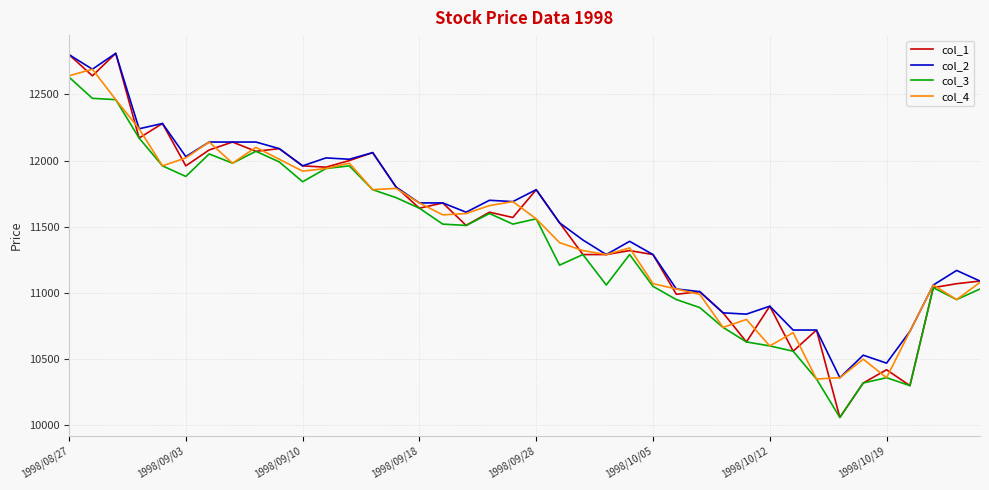

What is the maximum value for col_4?

12690